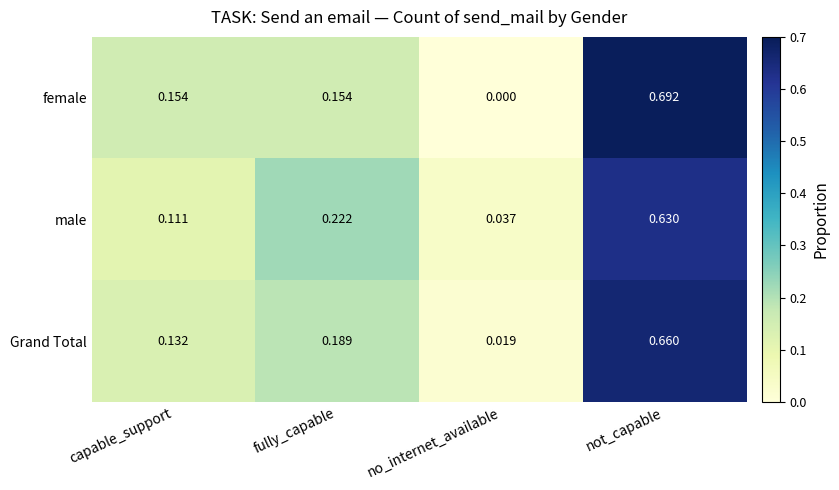

At no_internet_available, list the series in order from smallest to largest.

female, Grand Total, male